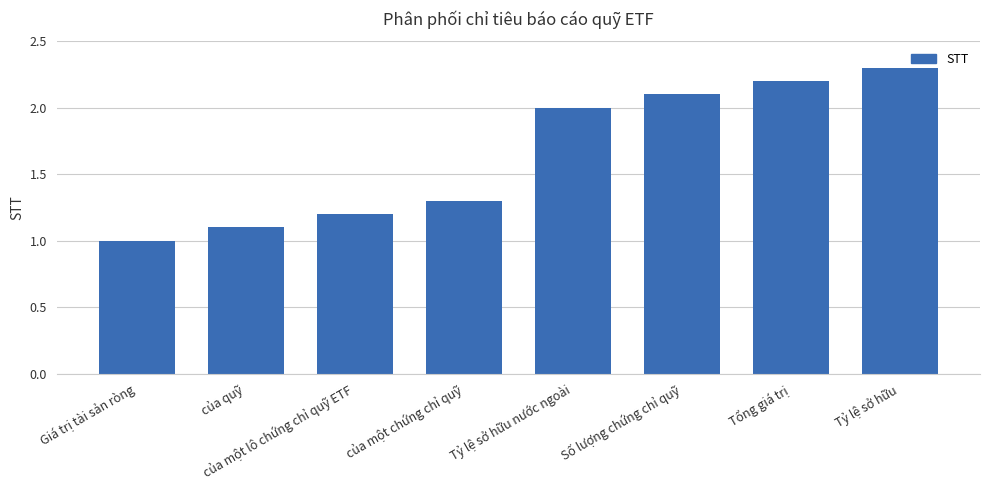

Rank the categories by value from lowest to highest.

Giá trị tài sản ròng, của quỹ, của một lô chứng chỉ quỹ ETF, của một chứng chỉ quỹ, Tỷ lệ sở hữu nước ngoài, Số lượng chứng chỉ quỹ, Tổng giá trị, Tỷ lệ sở hữu